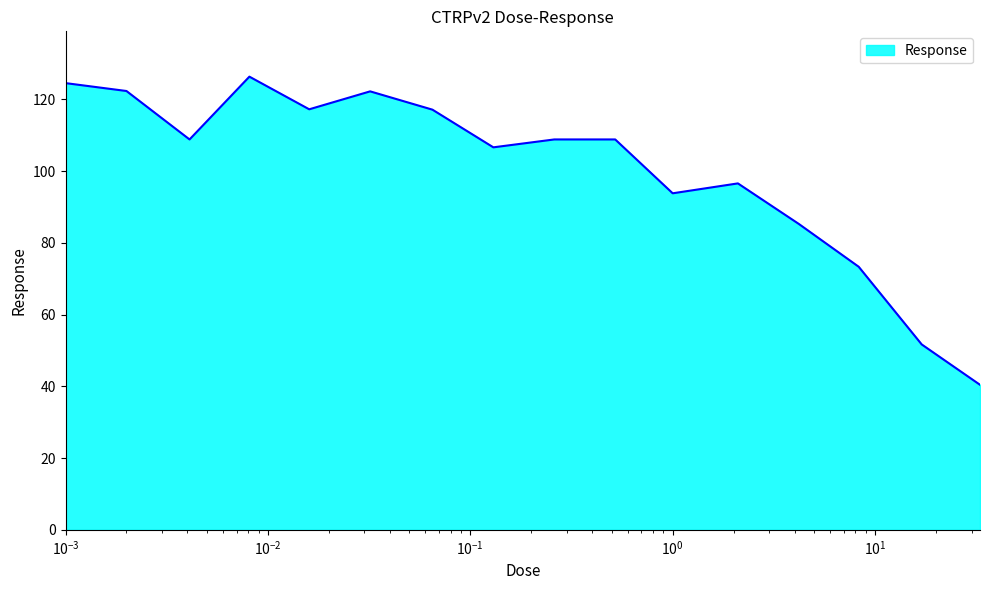

How many values are below 108?

7